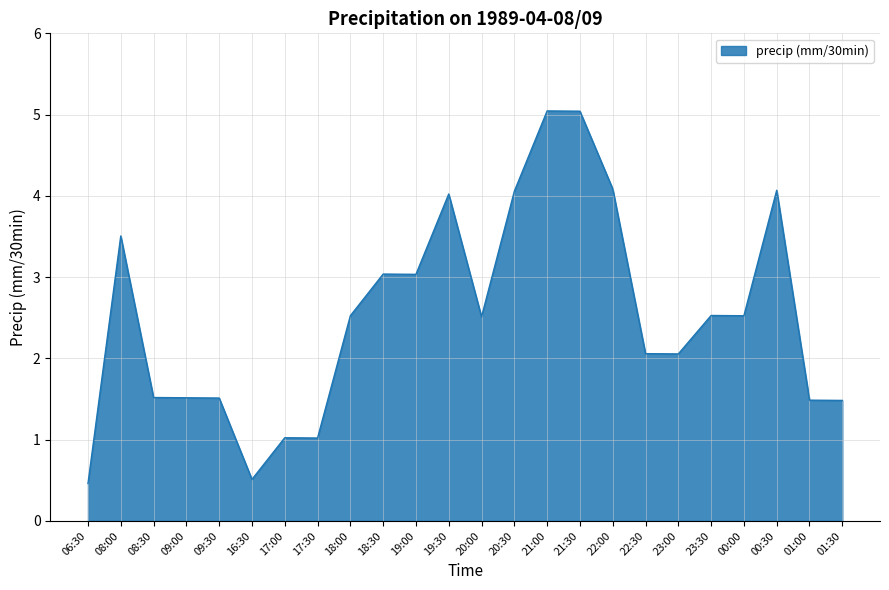

What is the change in value from 00:00 to 01:30?

-1.0